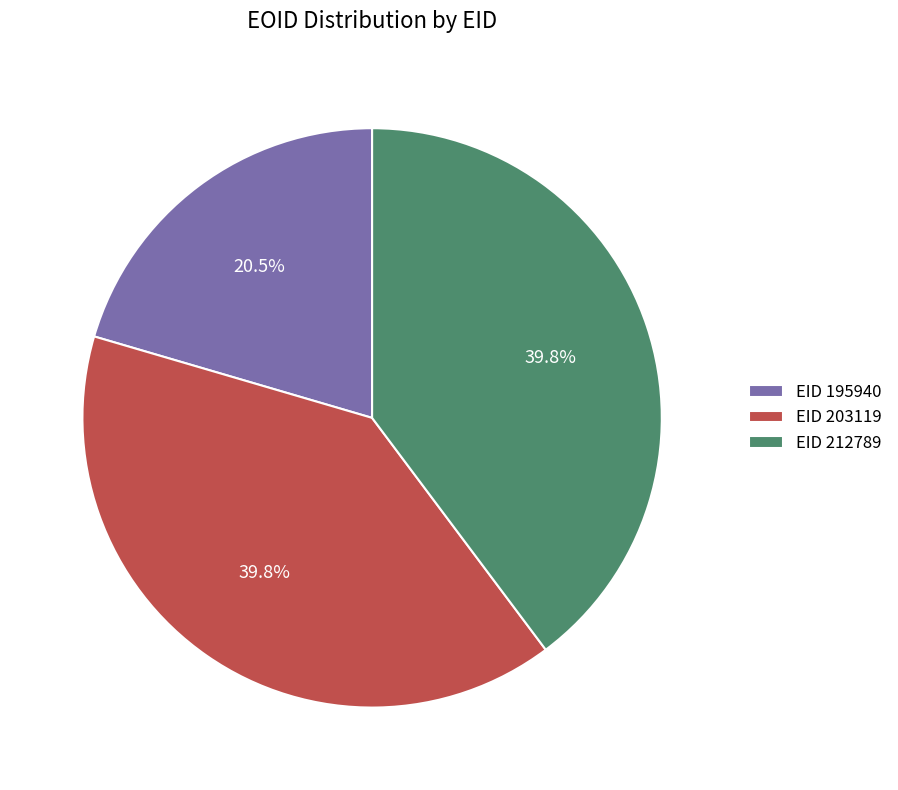

To the nearest percent, what is the average slice percentage?

33%